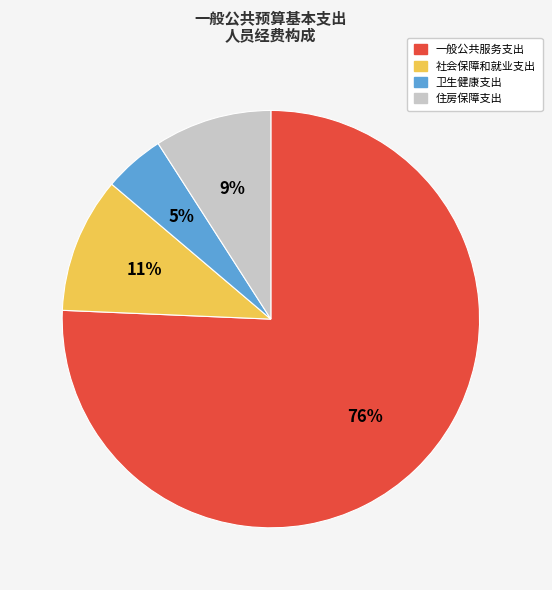

Is the sum of 一般公共服务支出 and 住房保障支出 greater than half?

Yes